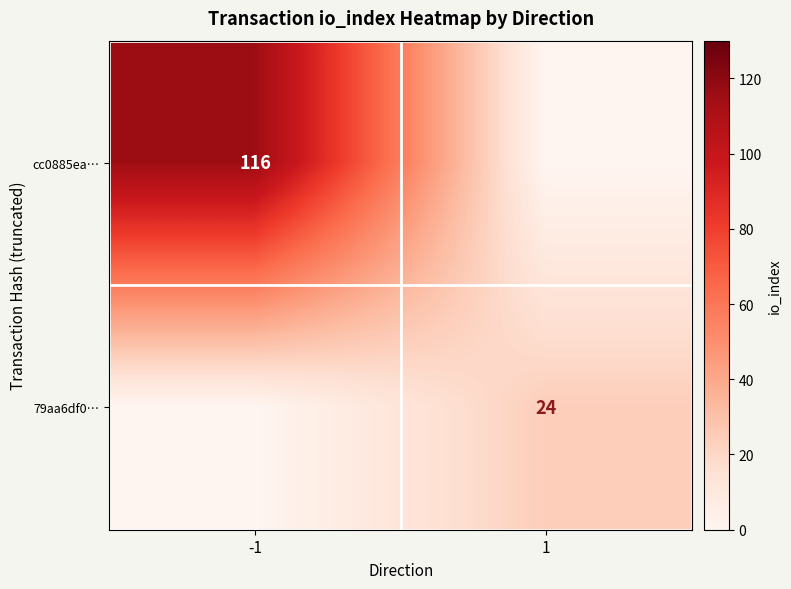

True or false: 79aa6df0… has a value of 24 at 1.

True